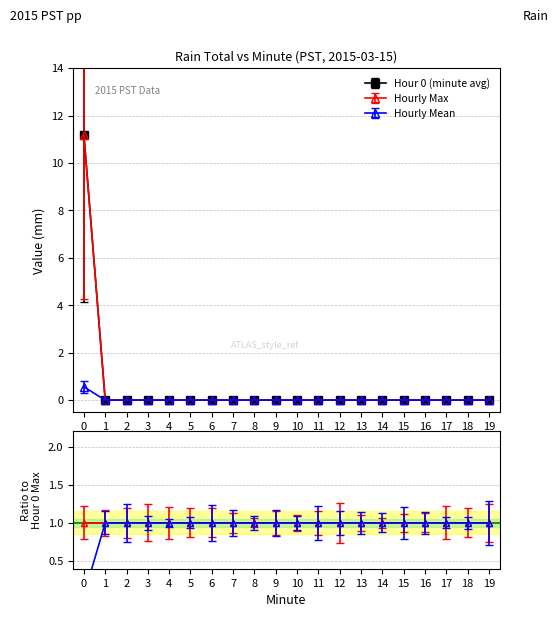

True or false: Hour 0 (minute avg) has more than 2 points higher than both neighbors.

False